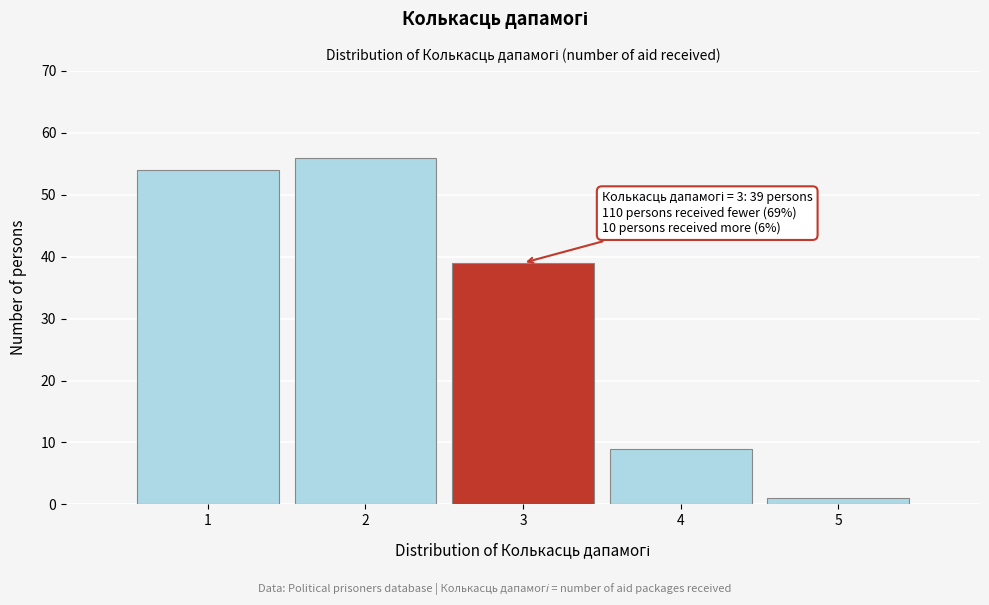

Reading left to right, what are all the values shown in this chart?

54	56	39	9	1